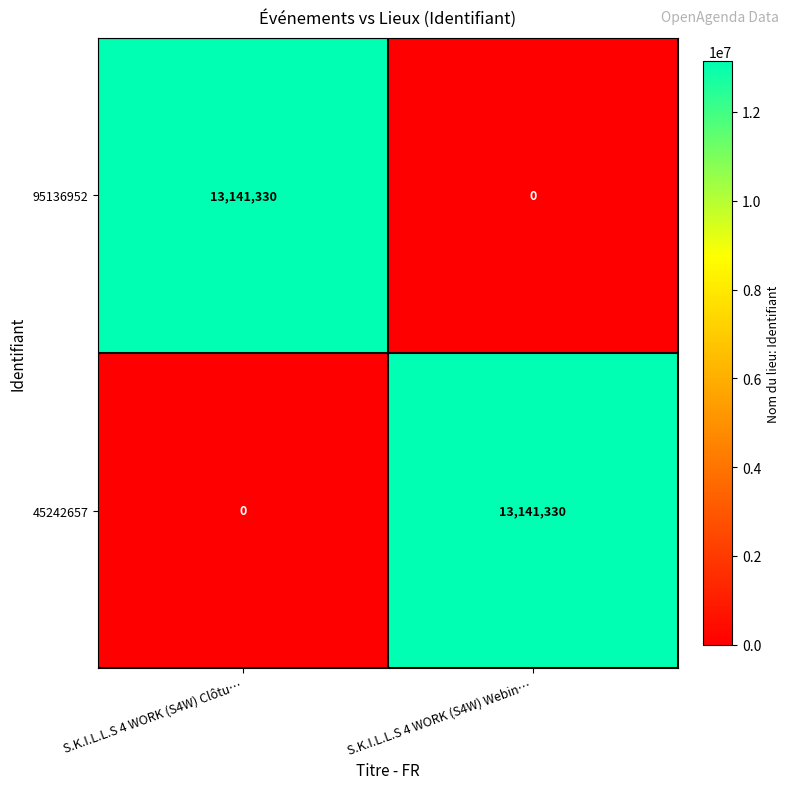

True or false: 95136952 has a value of 5628232 at S.K.I.L.L.S 4 WORK (S4W) Webin….

False